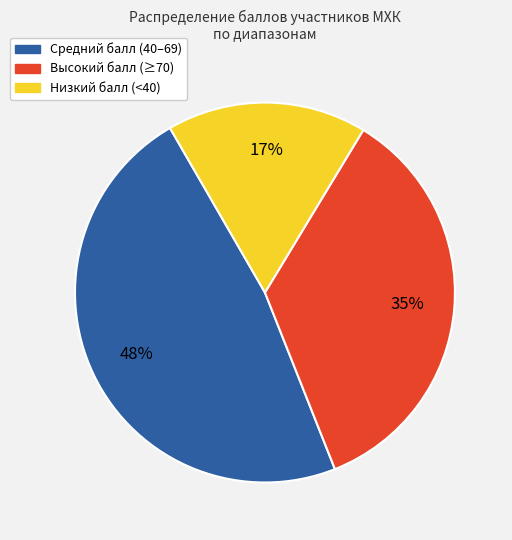

Is there a majority slice in this chart?

No